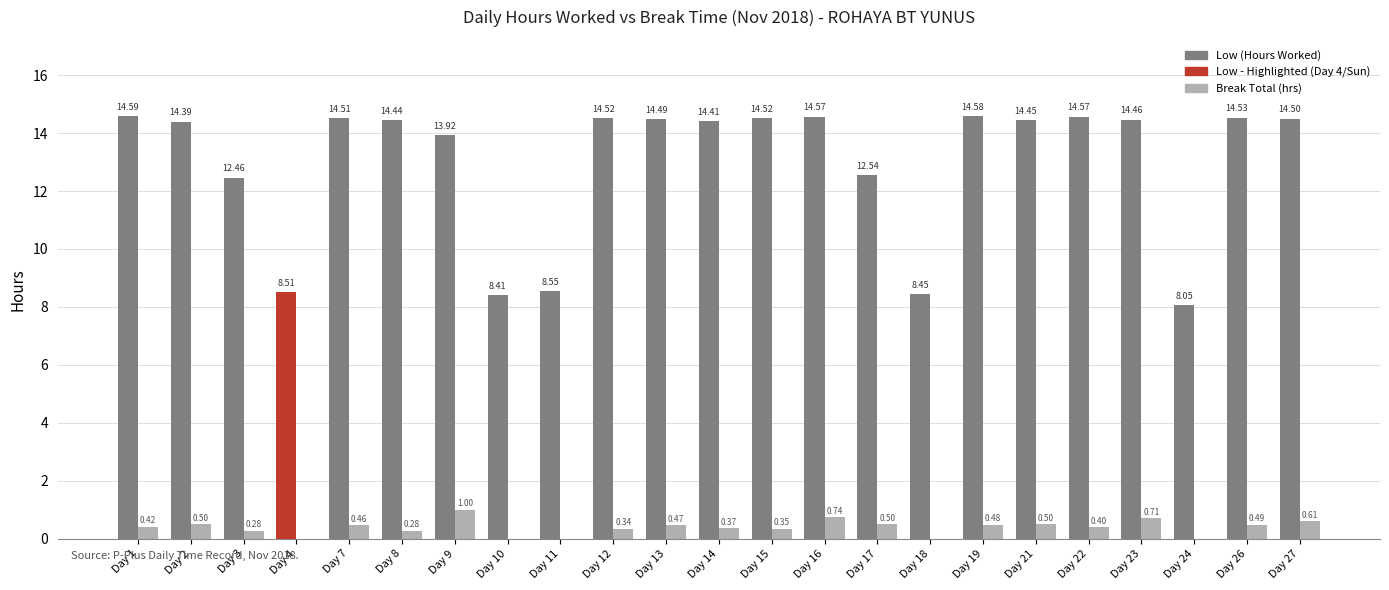

The value of Break Total (hrs) at Day 10 is 0.0. True or false?

True